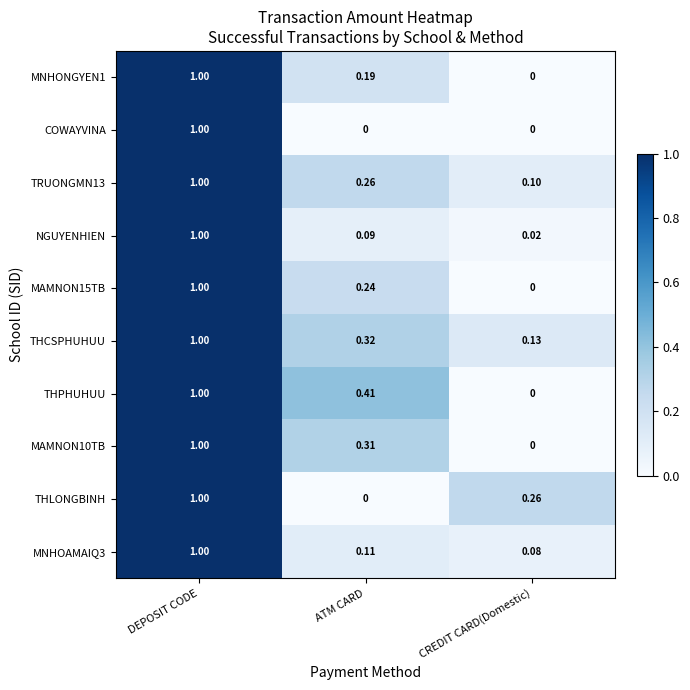

List the labels in order of TRUONGMN13 value, largest first.

DEPOSIT CODE, ATM CARD, CREDIT CARD(Domestic)